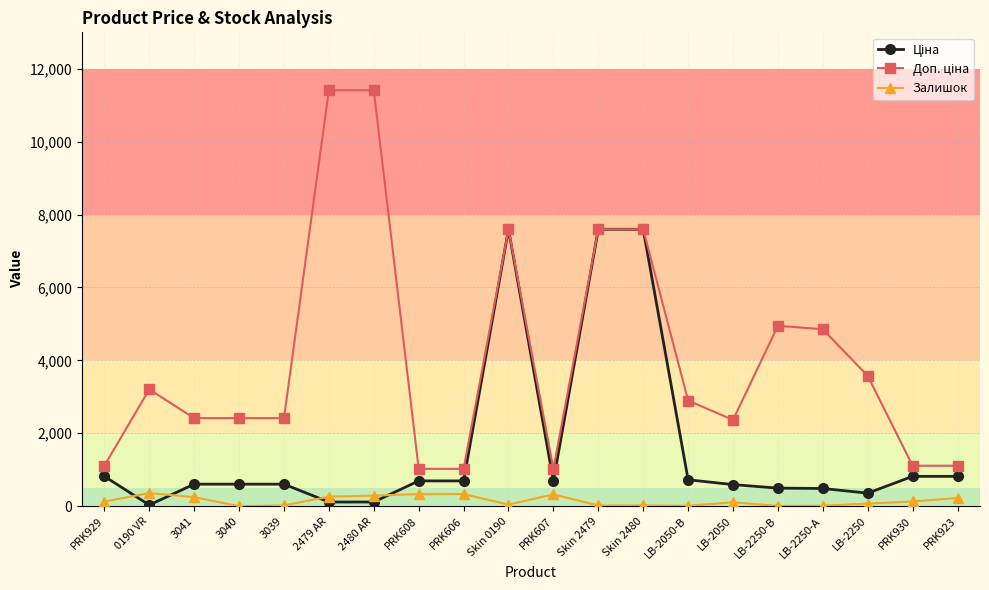

What is the value of the Залишок point at the 6th from the left?

260.0